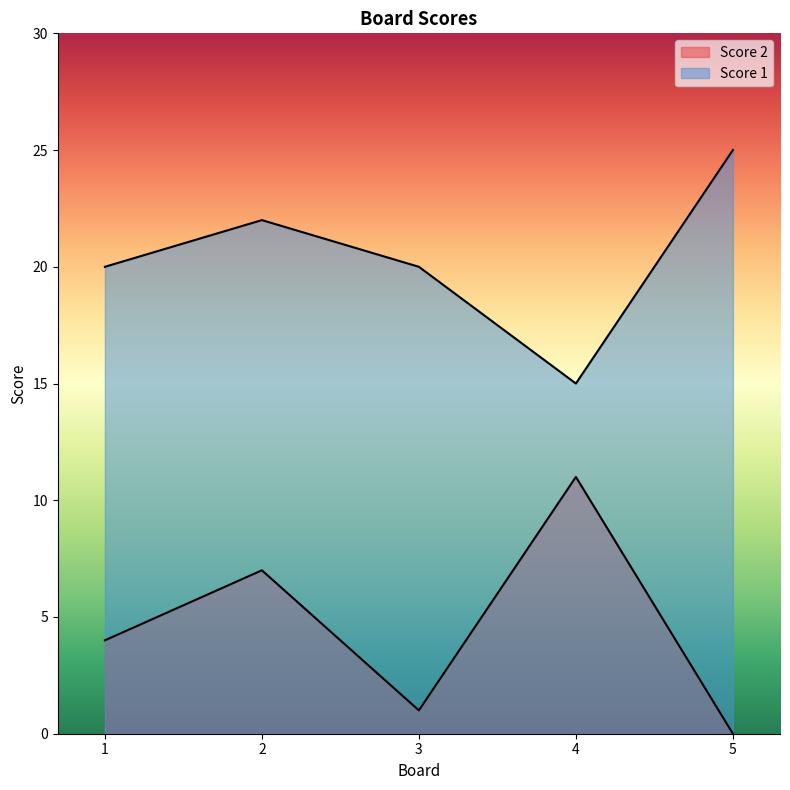

At which label does Score 2 first exceed 4?

2